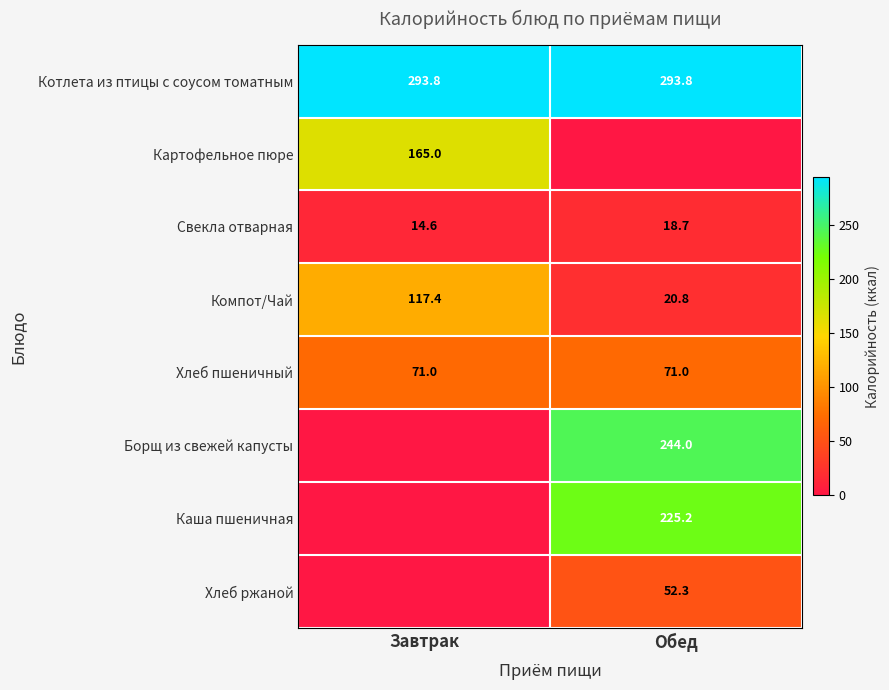

At which category does the chart reach its peak across all series?

Обед